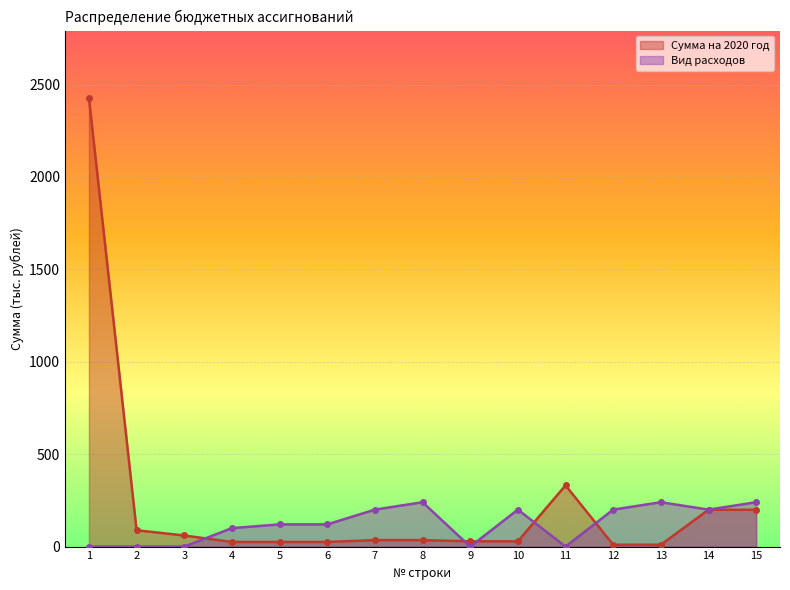

Does the chart display data point markers on the line(s)?

Yes